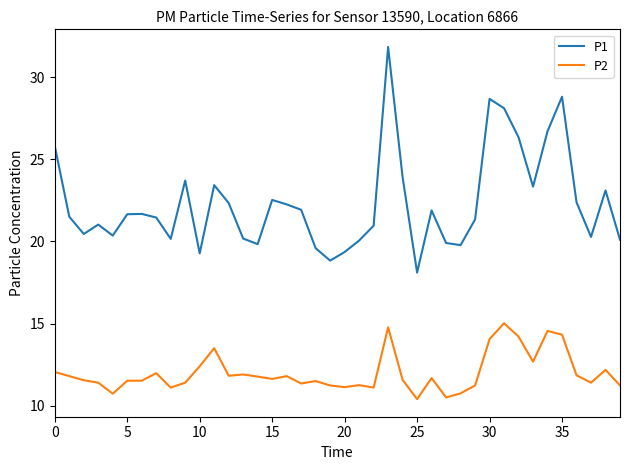

What is the maximum value for P2?

15.0